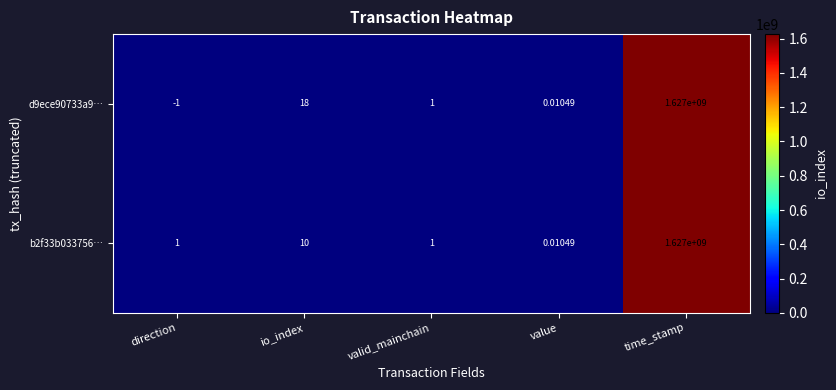

Where does the d9ece90733a9… series first go above 1?

io_index